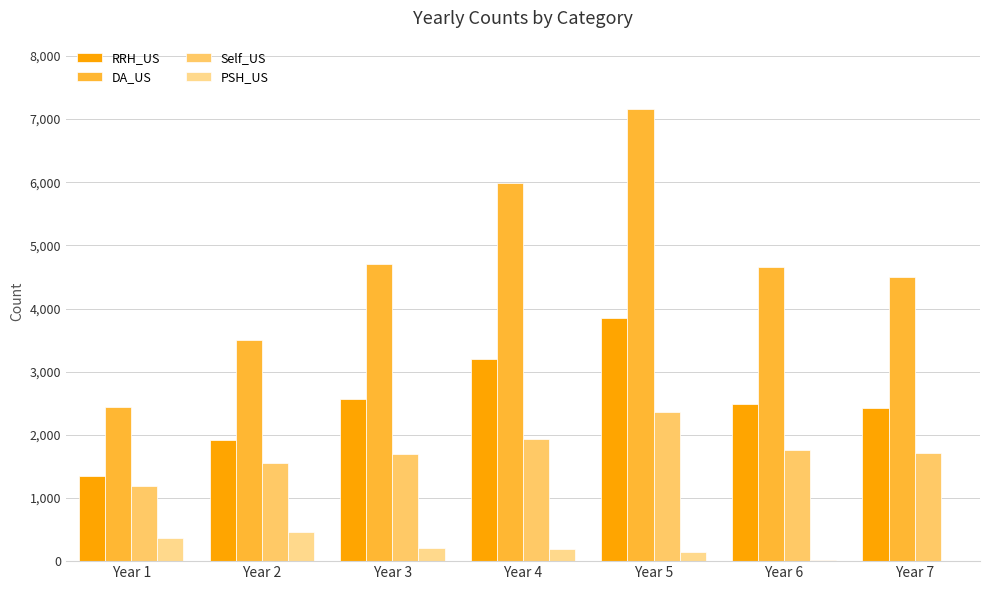

How many groups of bars are there?

7